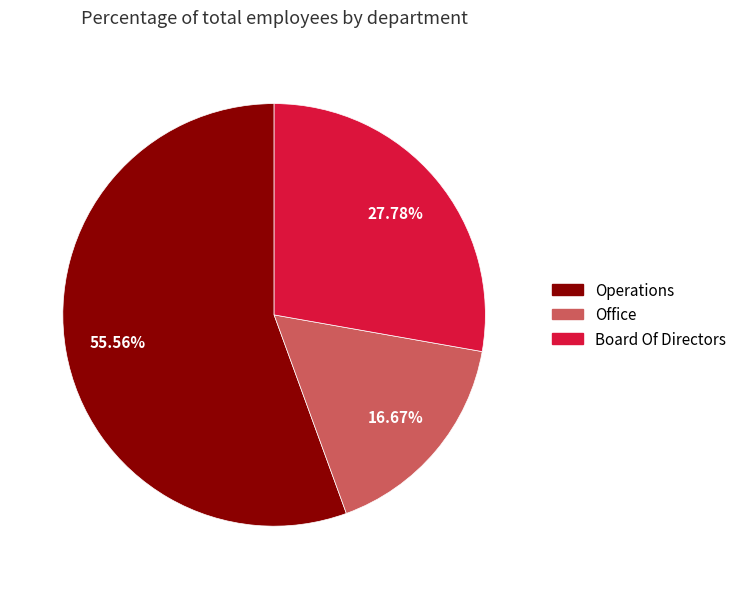

Rank the categories by value from highest to lowest.

Operations, Board Of Directors, Office